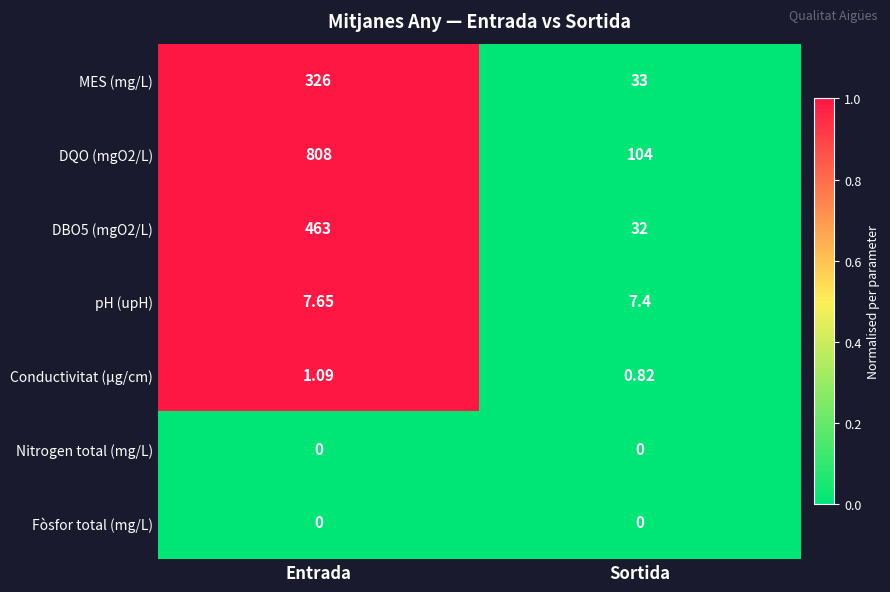

Is the value of DBO5 (mgO2/L) at Sortida greater than the value of DQO (mgO2/L) at Entrada?

No